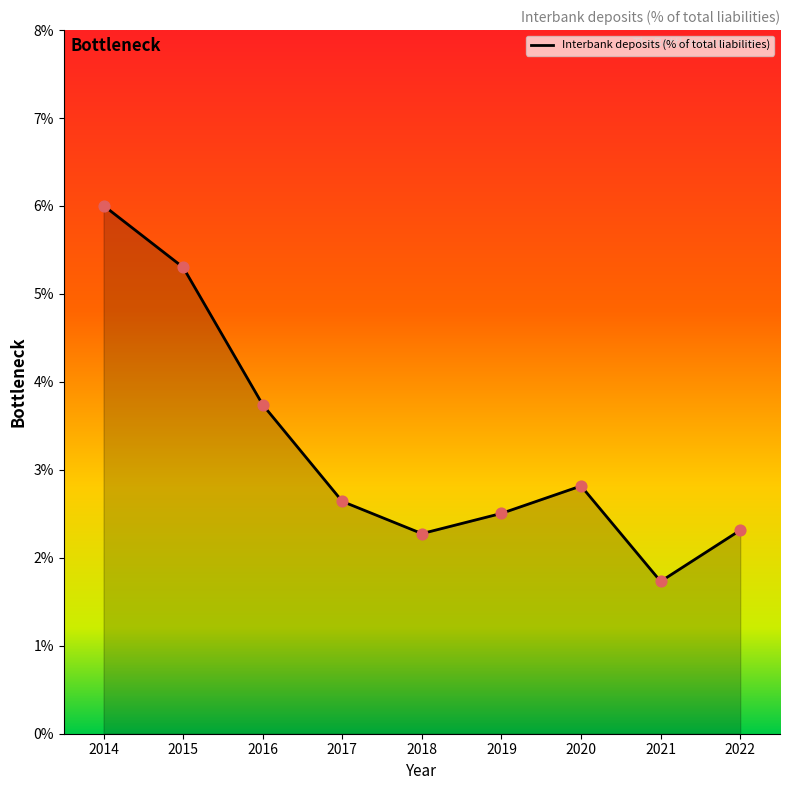

Between 2021 and 2018, which is larger?

2018